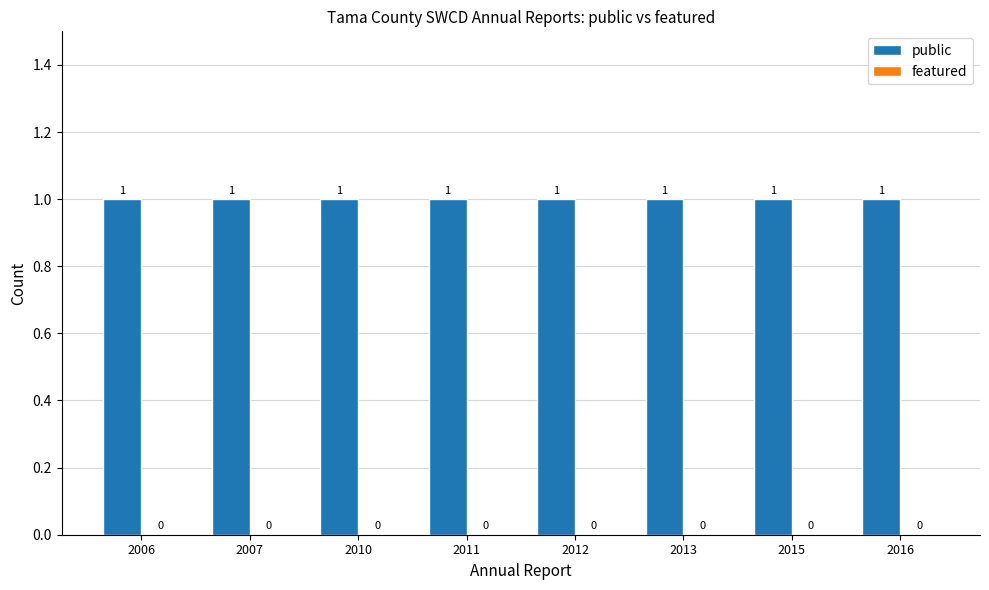

What are all the series names shown in the legend?

public, featured